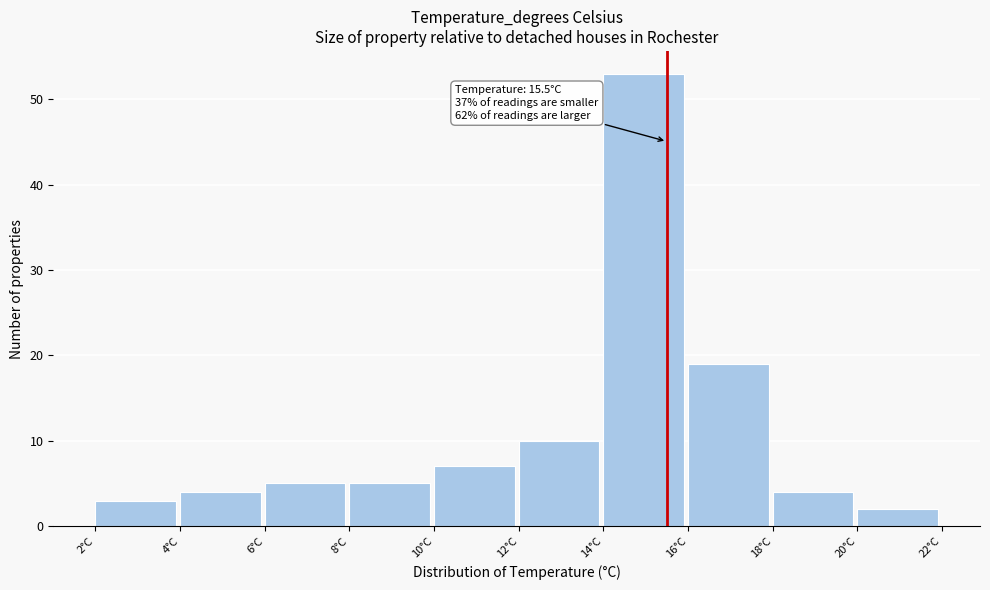

Over which range of the x-axis is the bar tallest?

14 to 16